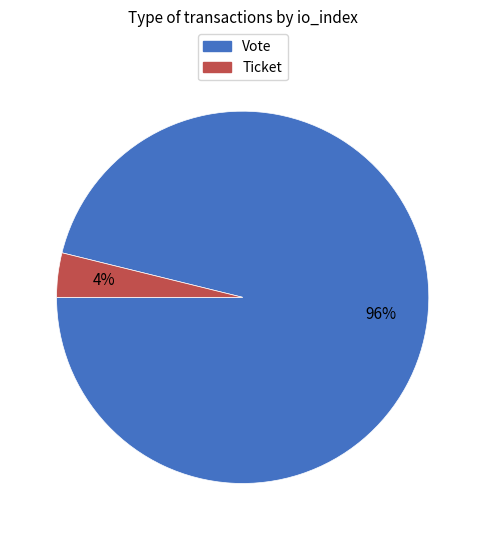

How many slices are in this pie chart?

2